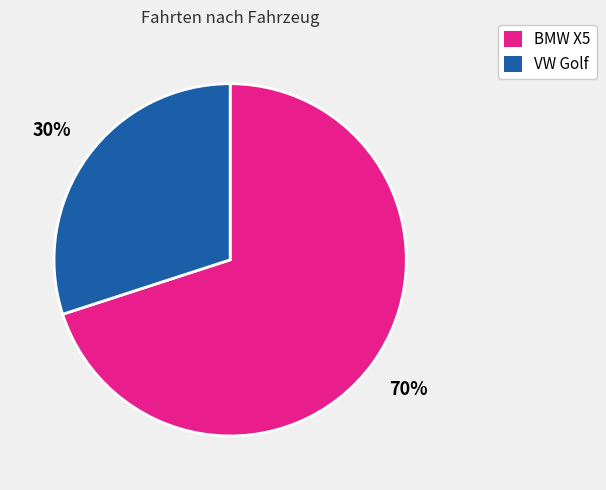

Is there a majority slice in this chart?

Yes